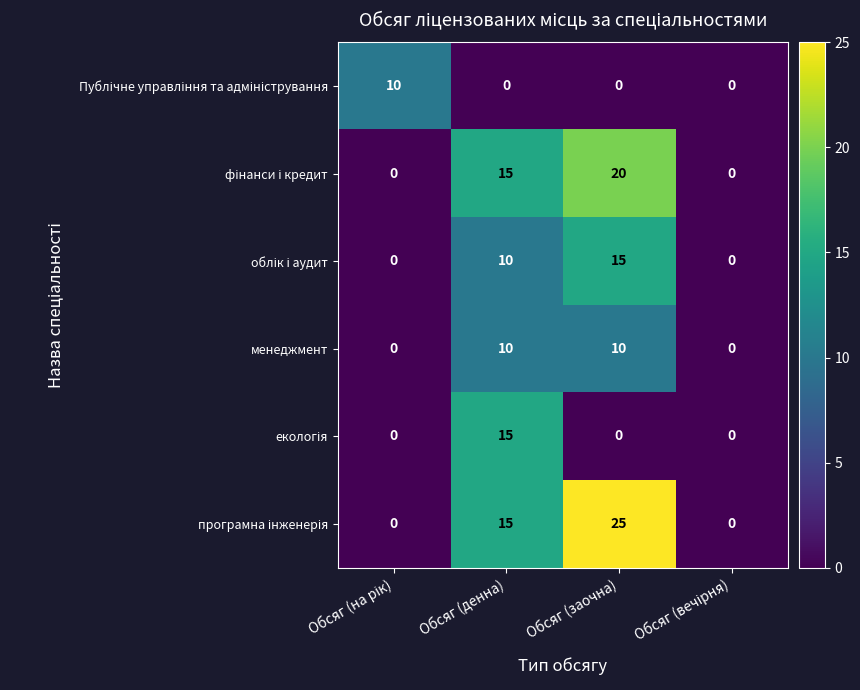

How many менеджмент values are between 0 and 10?

4